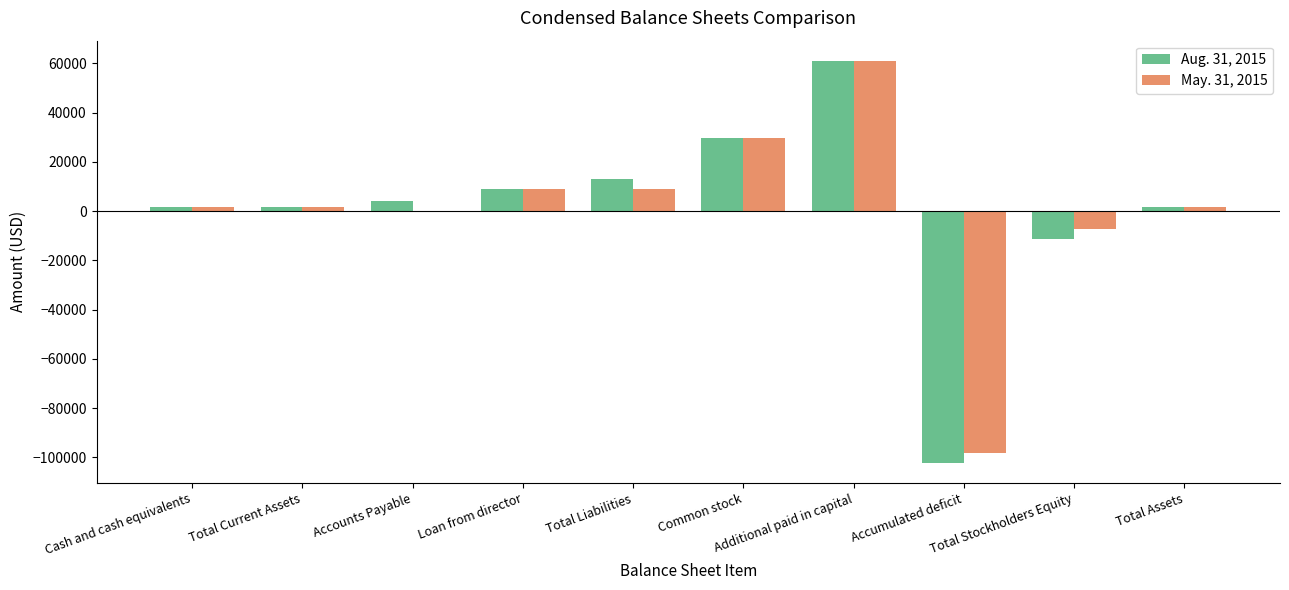

What value does the May. 31, 2015 series have at Total Assets?

1749